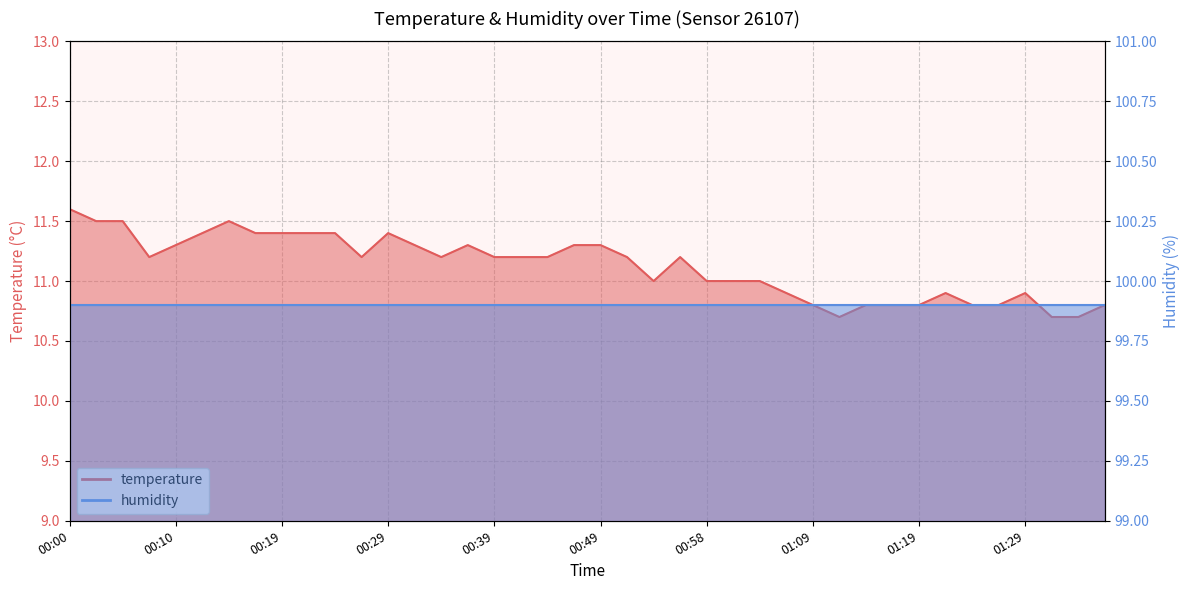

What position from the left is 01:26?

36